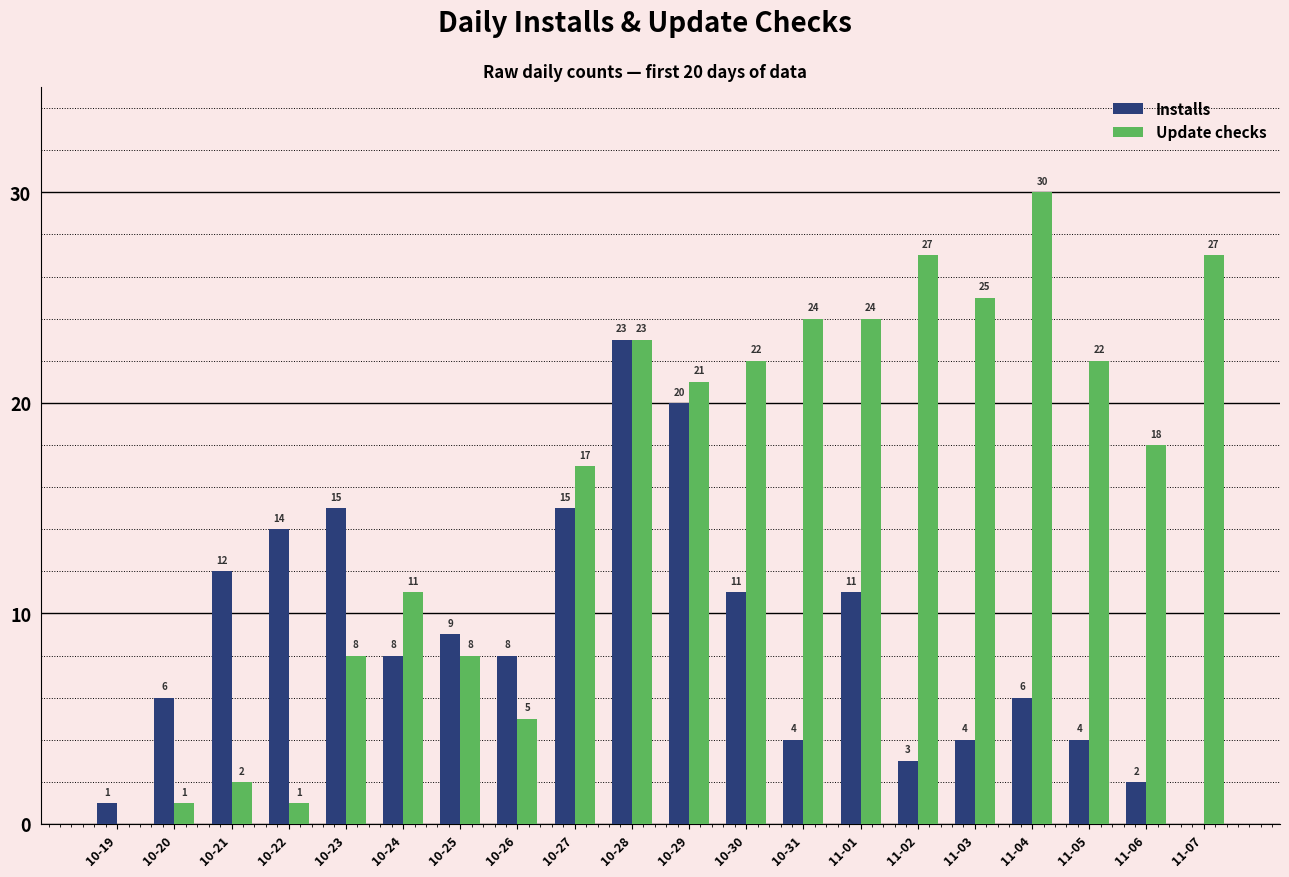

What is the greatest value displayed?

30